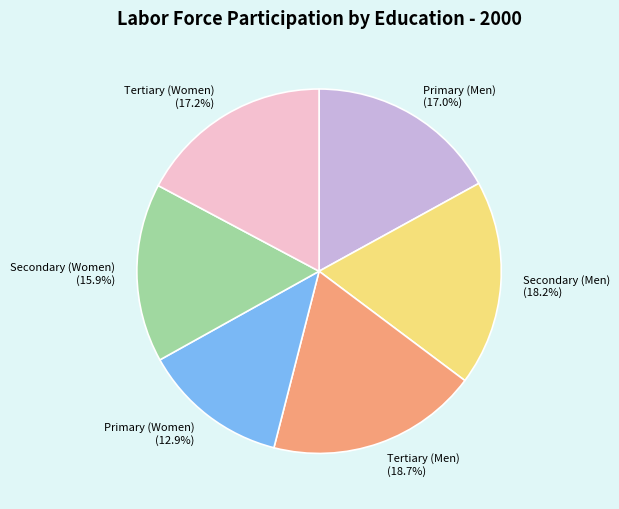

To the nearest percent, what is the difference between the largest and smallest slice percentages?

6%